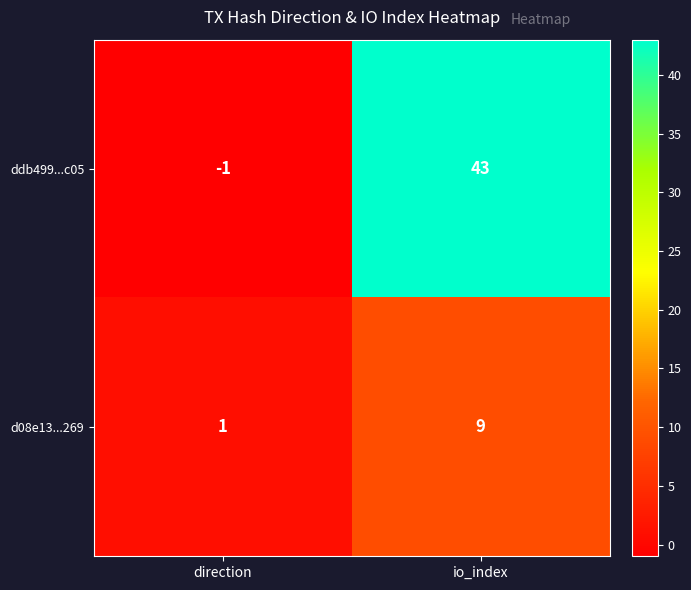

Reading left to right, what are all the values shown in this chart?

ddb499...c05: -1	43
d08e13...269: 1	9